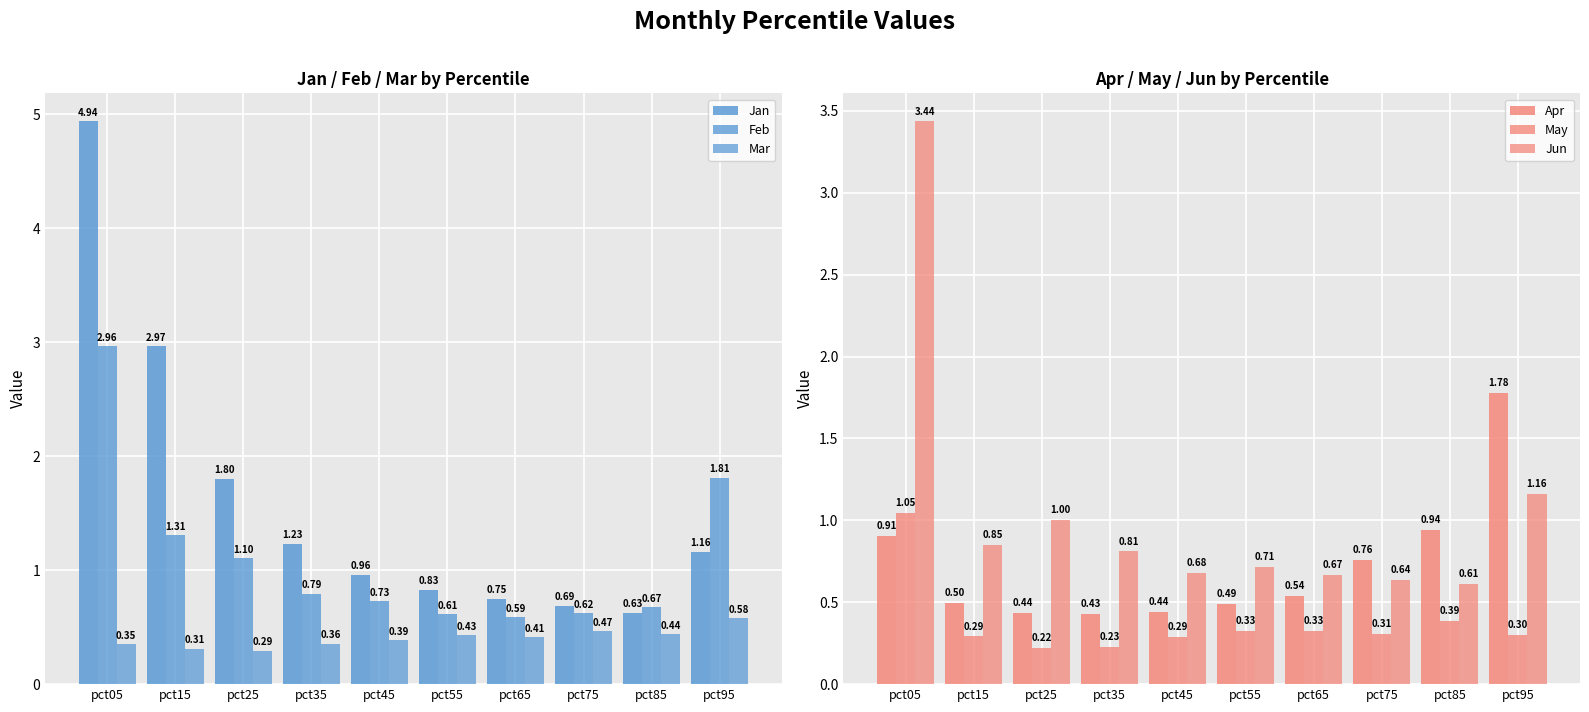

At how many categories does at least one series exceed 3?

1